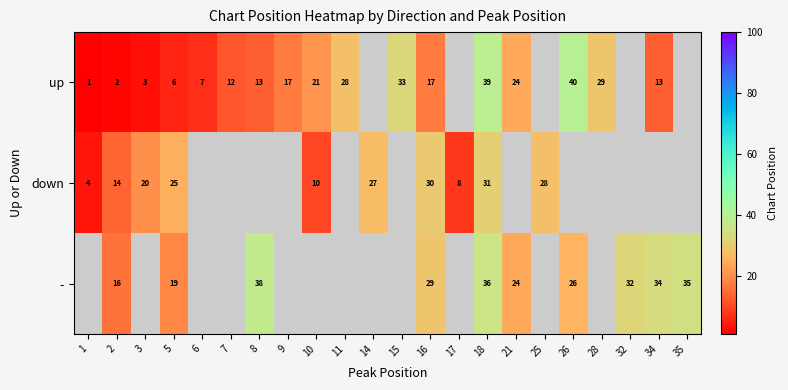

What is the difference between the up values at 9 and 5?

11